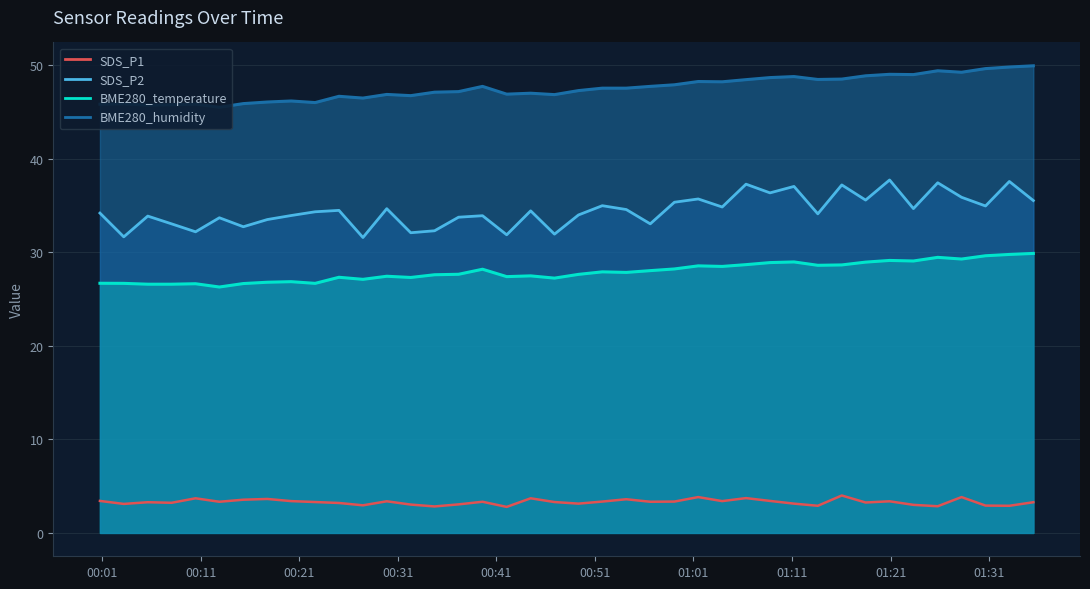

How many interior local peaks (higher than both neighbors) does the data have?

12